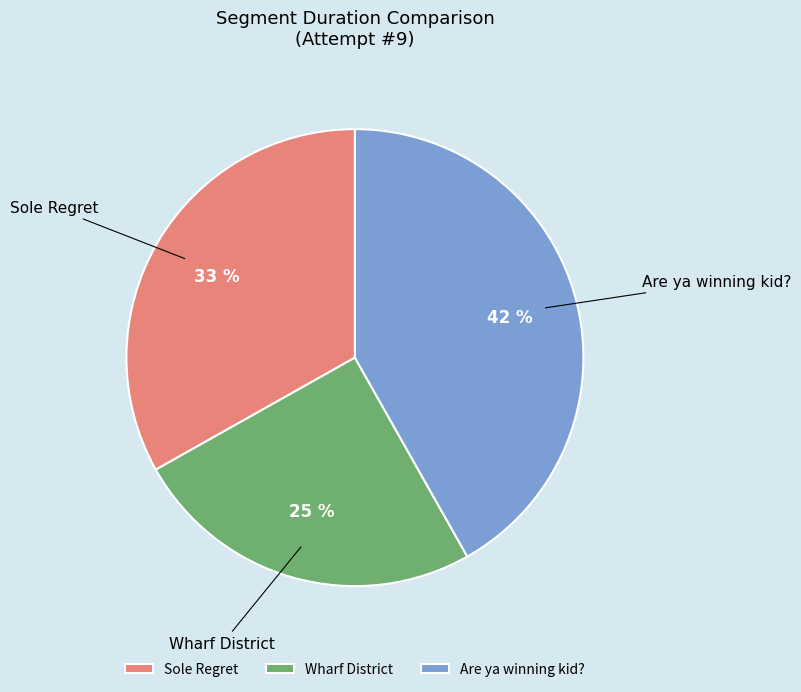

Which slice is the smallest?

Wharf District